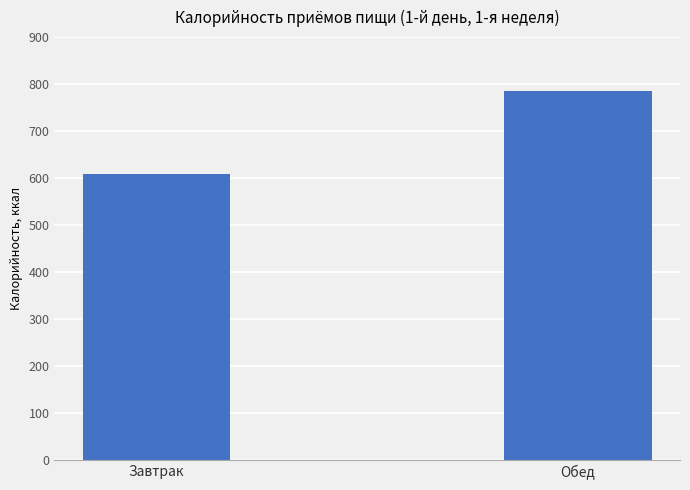

Read the value at Завтрак.

609.1